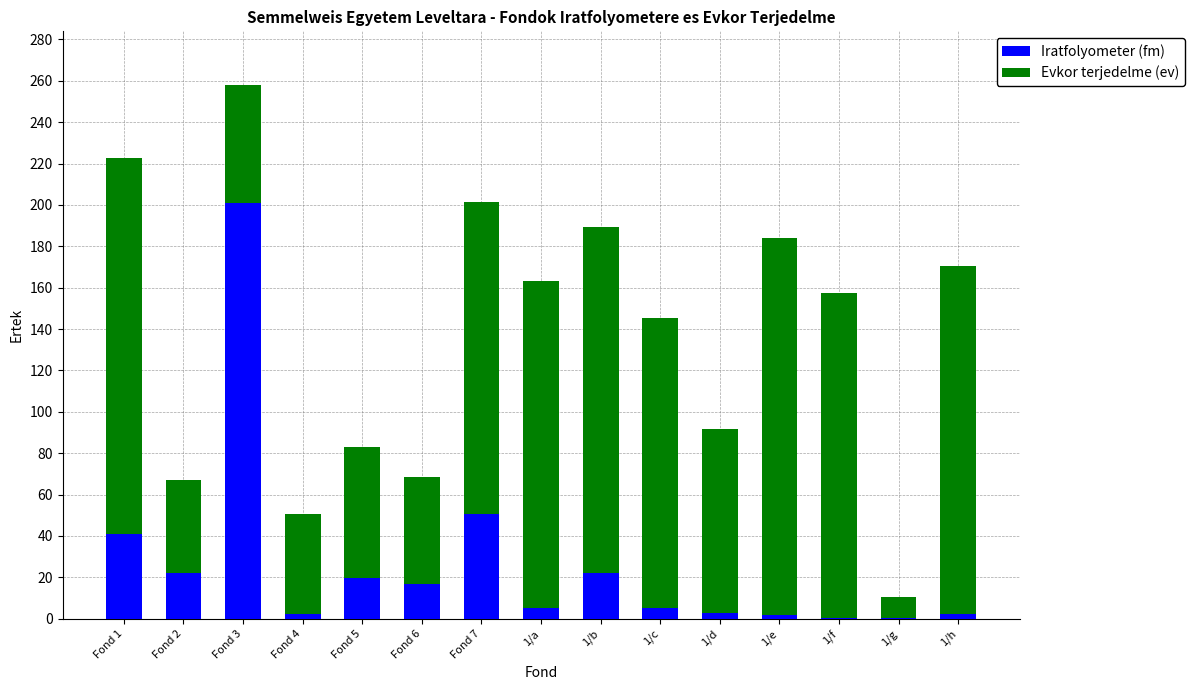

At which category is the sum across all series the highest?

Fond 3